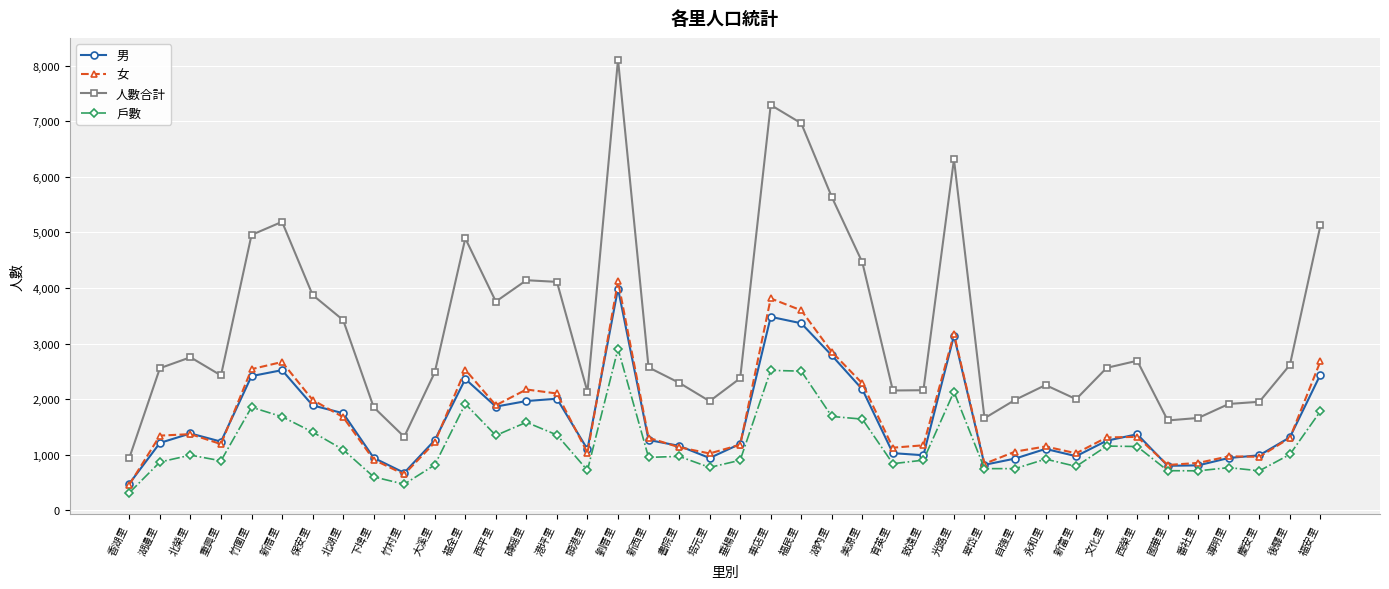

At which category is the sum across all series the highest?

劉厝里